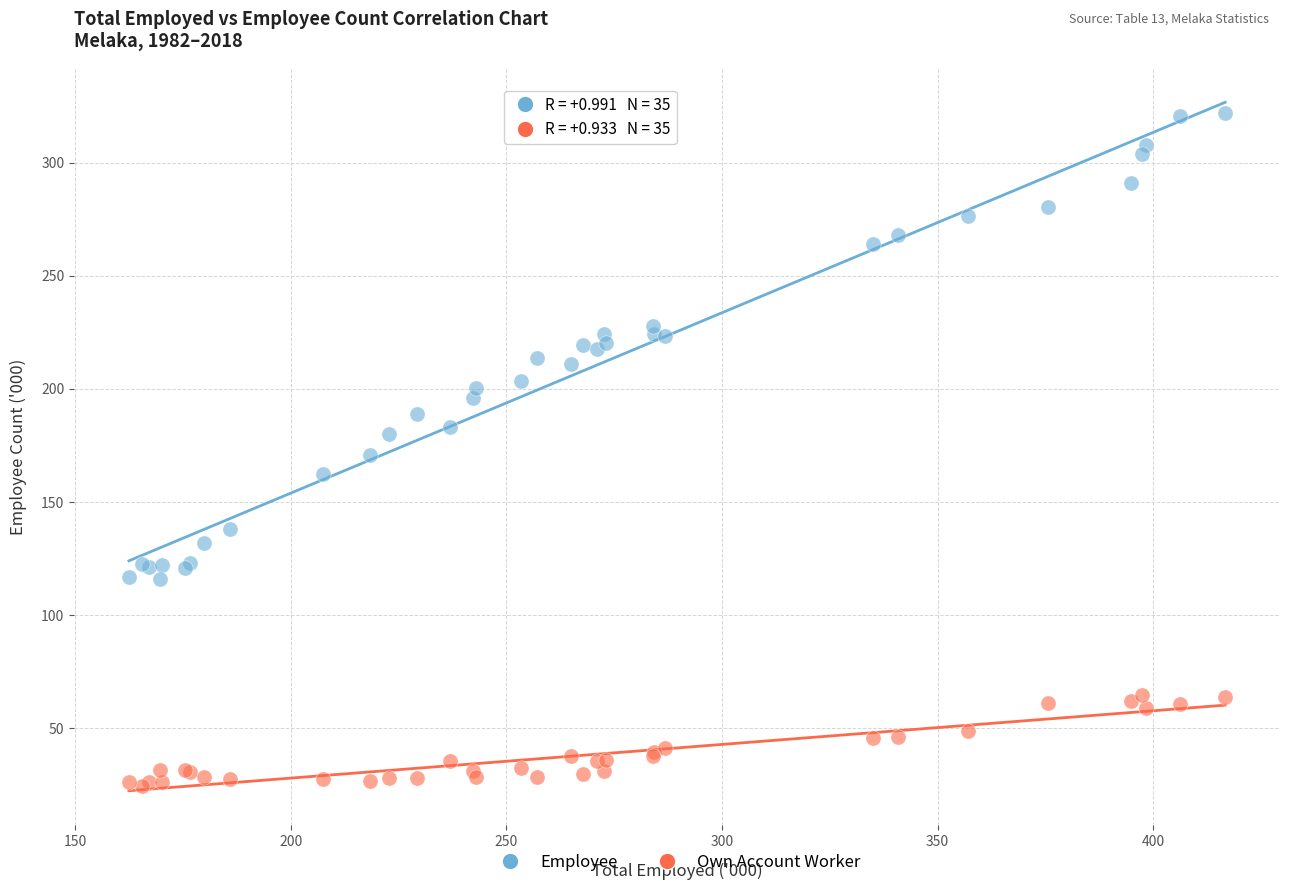

Which series reaches the maximum Y coordinate?

Employee